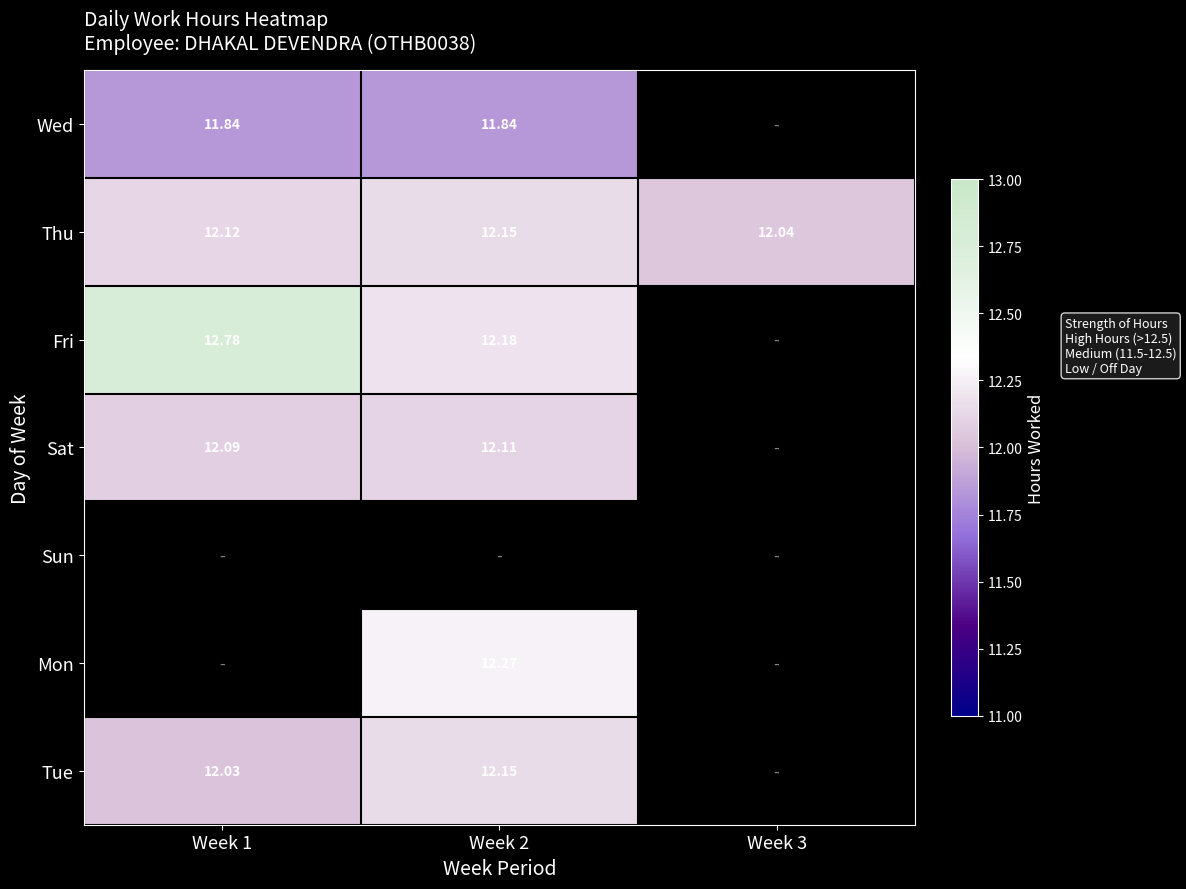

The Thu series shows 2.6 at Week 2. True or false?

False